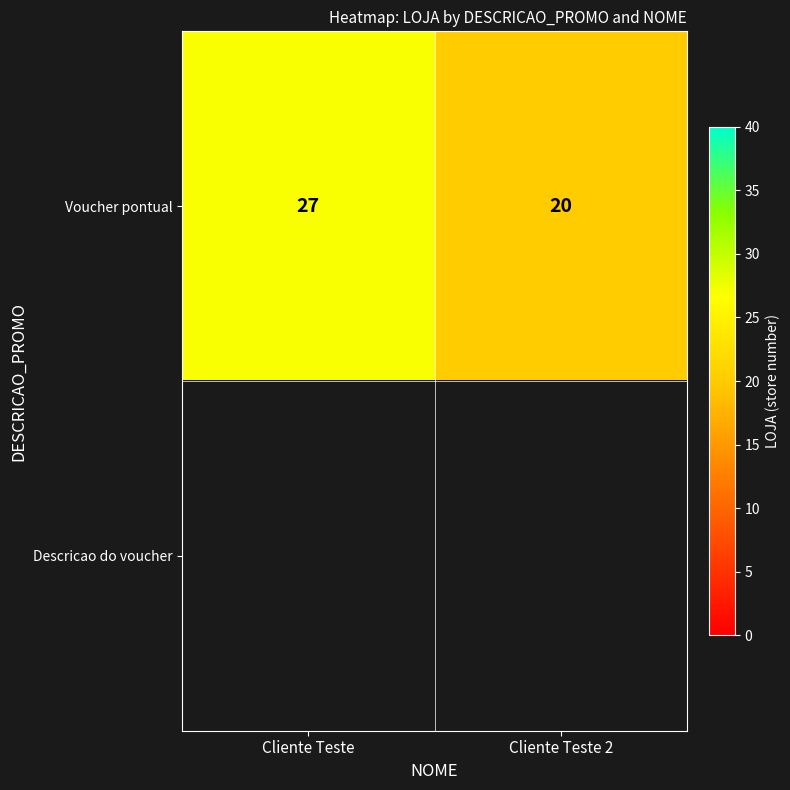

Count the number of data series in this chart.

2